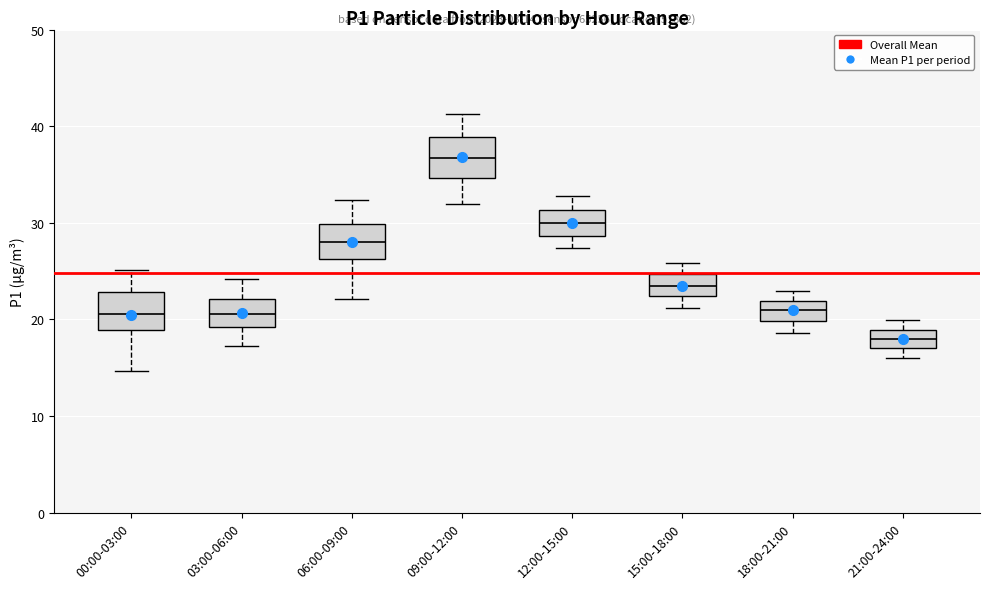

Which box has the lowest median line?

21:00-24:00